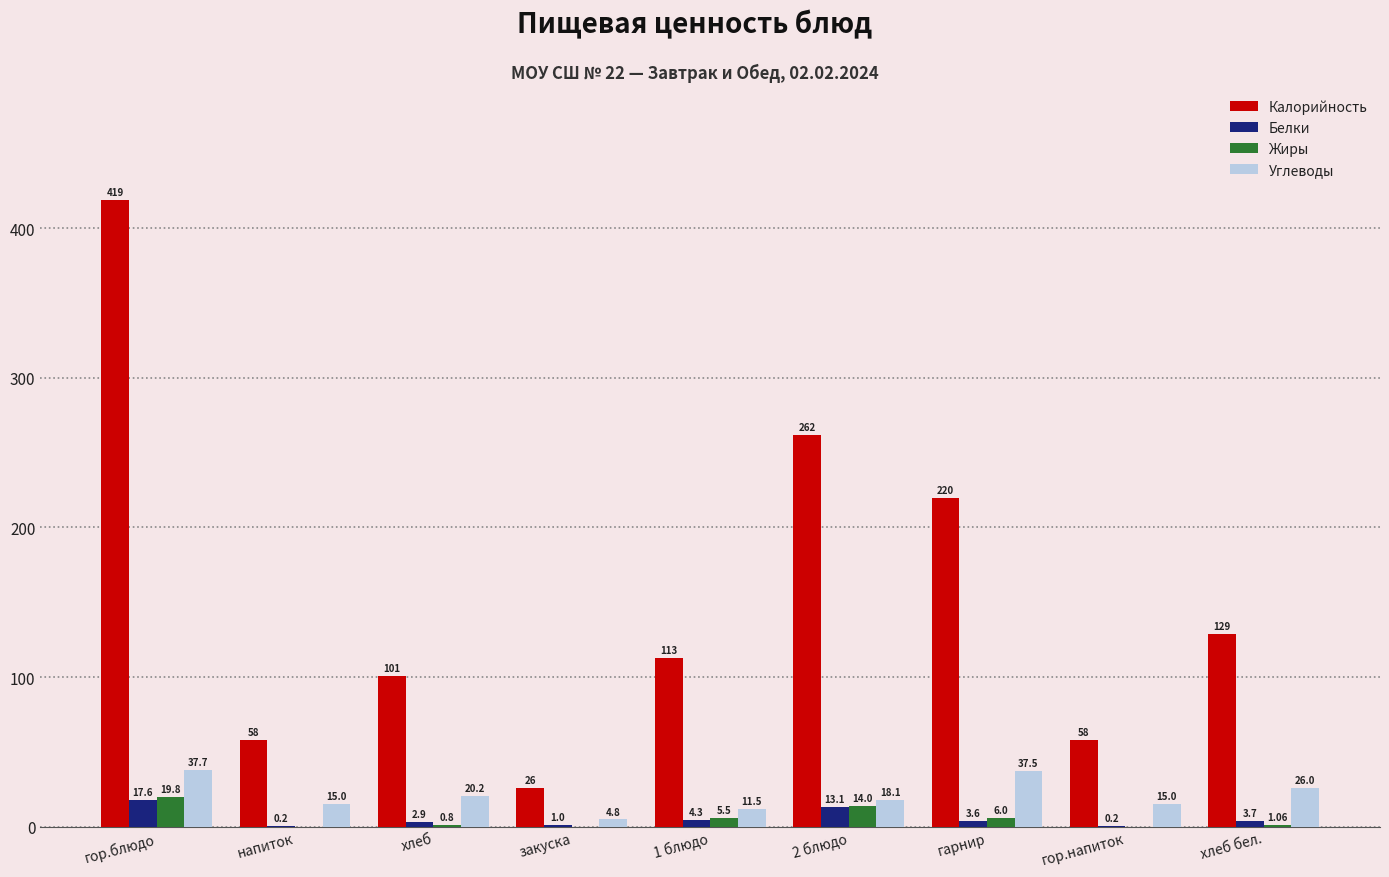

Does the chart contain stacked bars?

No